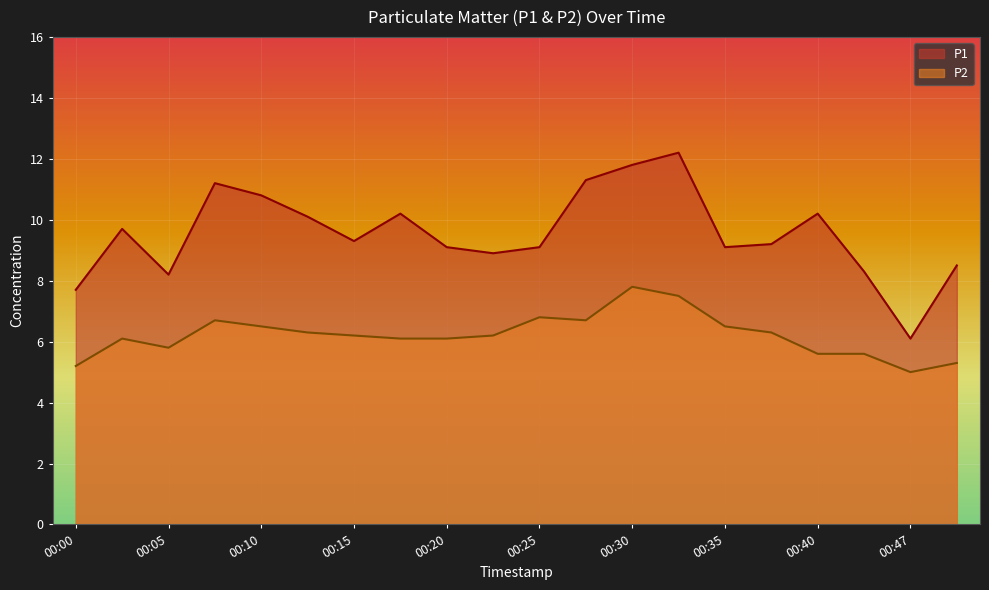

Does the chart display data point markers on the line(s)?

No